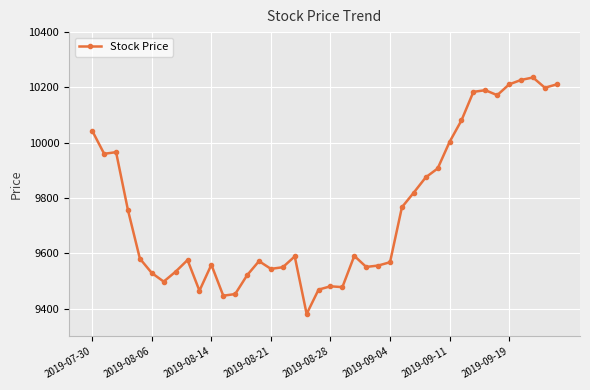

What is the difference between the second highest and second lowest values?

780